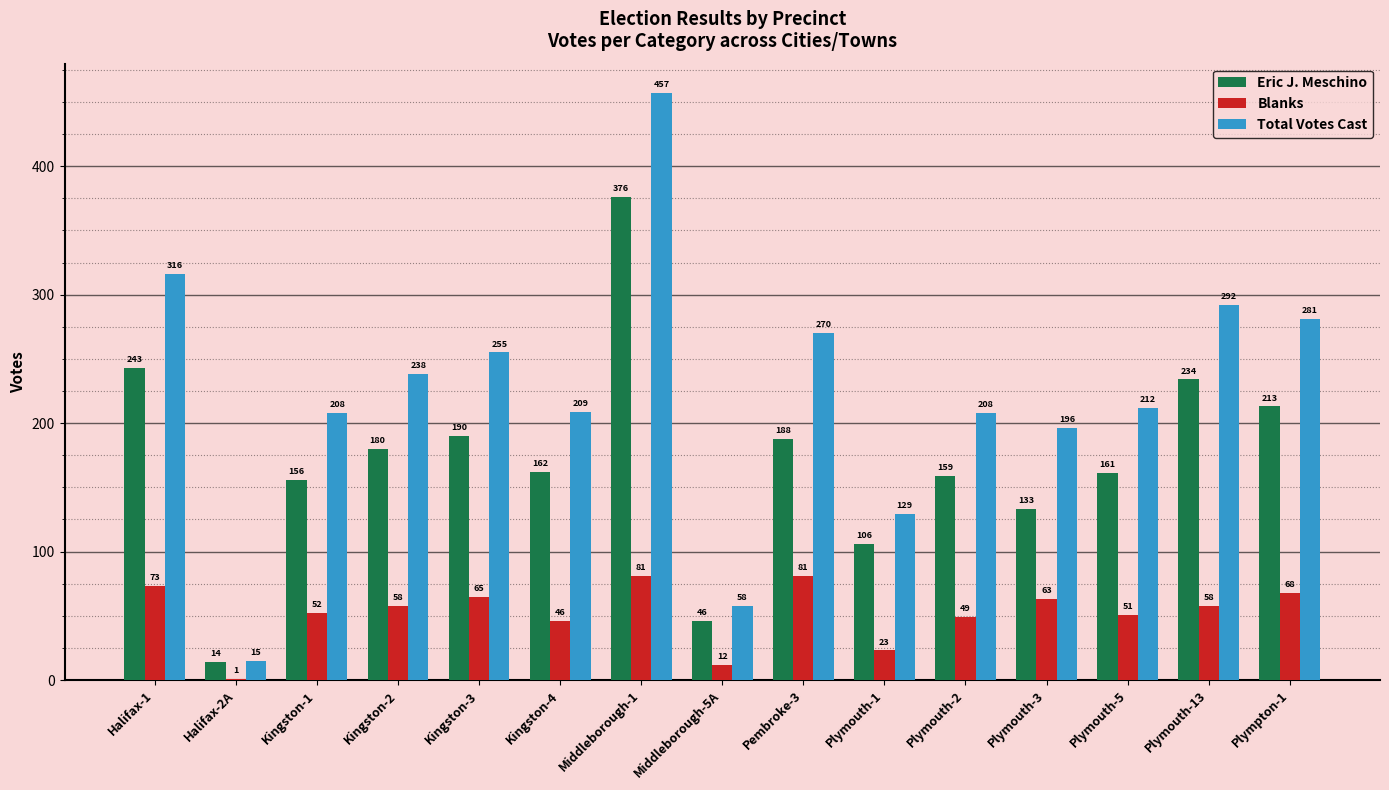

Reading right to left, extract all data points from this chart.

Eric J. Meschino: Plympton-1=213	Plymouth-13=234	Plymouth-5=161	Plymouth-3=133	Plymouth-2=159	Plymouth-1=106	Pembroke-3=188	Middleborough-5A=46	Middleborough-1=376	Kingston-4=162	Kingston-3=190	Kingston-2=180	Kingston-1=156	Halifax-2A=14	Halifax-1=243
Blanks: Plympton-1=68	Plymouth-13=58	Plymouth-5=51	Plymouth-3=63	Plymouth-2=49	Plymouth-1=23	Pembroke-3=81	Middleborough-5A=12	Middleborough-1=81	Kingston-4=46	Kingston-3=65	Kingston-2=58	Kingston-1=52	Halifax-2A=1	Halifax-1=73
Total Votes Cast: Plympton-1=281	Plymouth-13=292	Plymouth-5=212	Plymouth-3=196	Plymouth-2=208	Plymouth-1=129	Pembroke-3=270	Middleborough-5A=58	Middleborough-1=457	Kingston-4=209	Kingston-3=255	Kingston-2=238	Kingston-1=208	Halifax-2A=15	Halifax-1=316